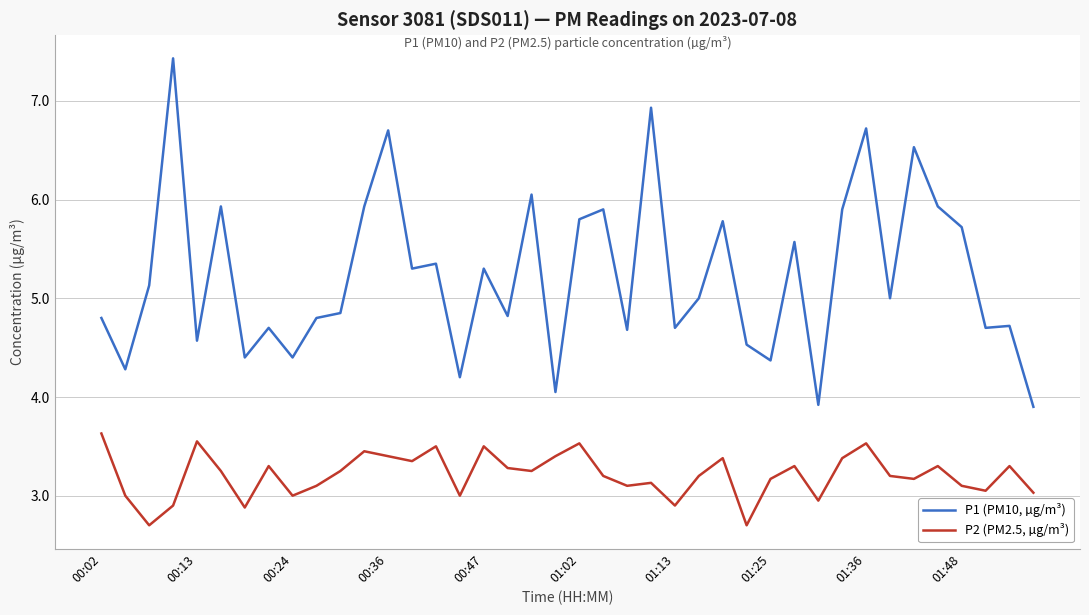

What is the maximum value shown in the chart?

7.4